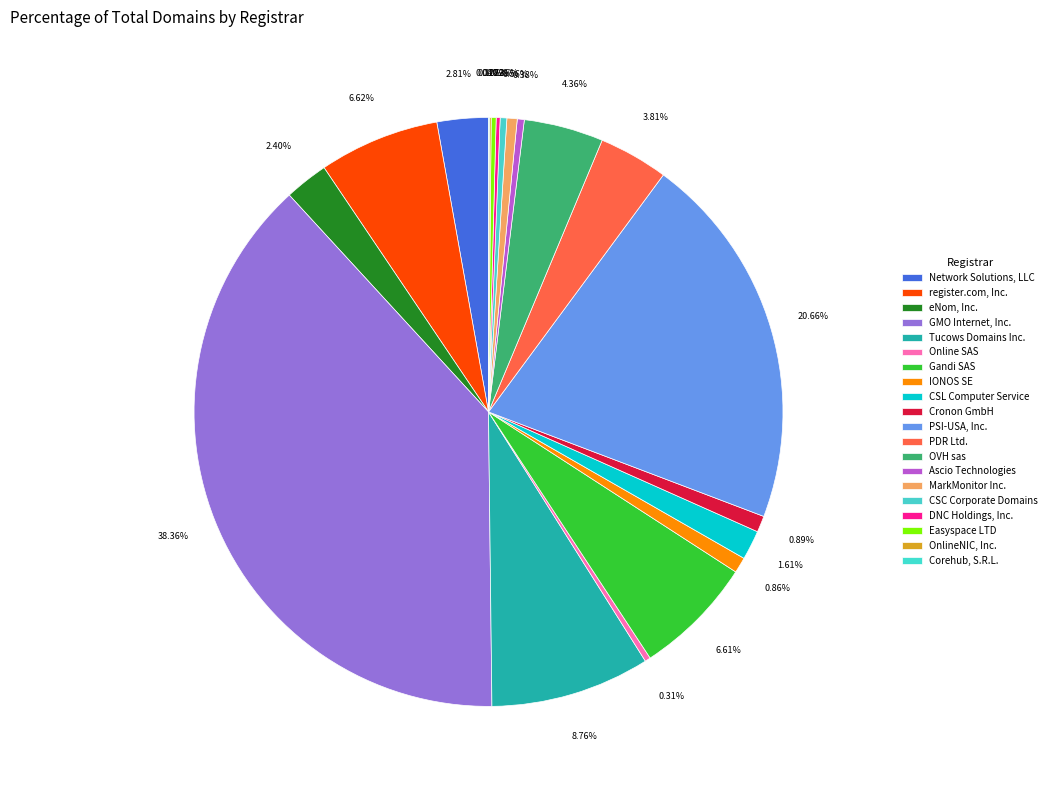

The Online SAS slice represents 0% of the pie. True or false?

True